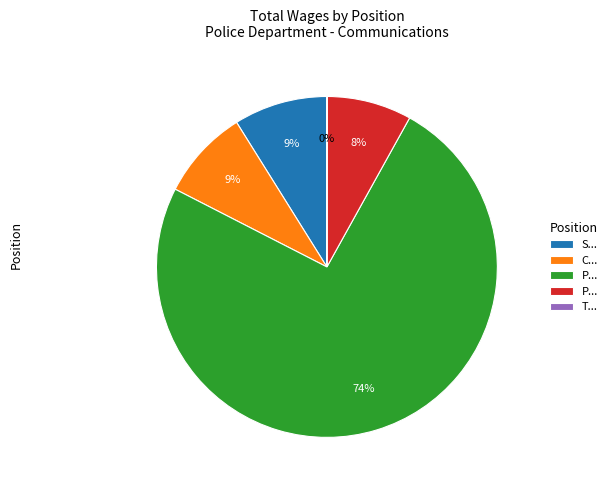

To the nearest percent, what is the difference between the largest and smallest slice percentages?

74%